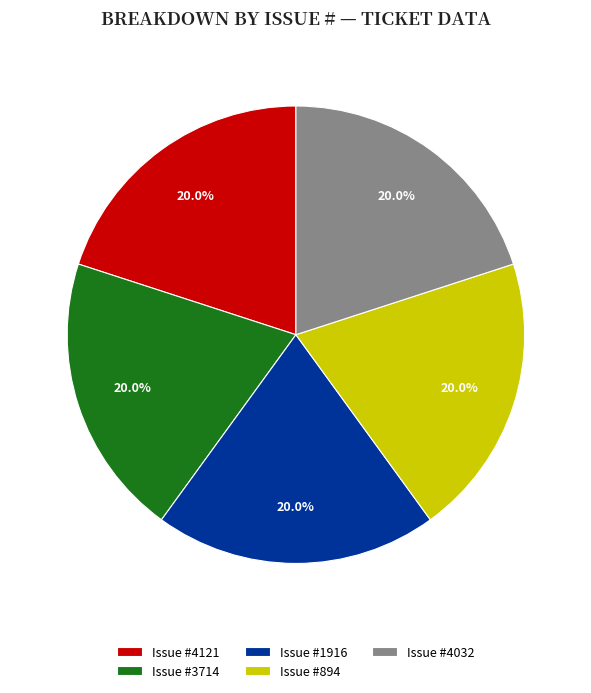

How much of the chart is everything except Issue #3714?

80.0%